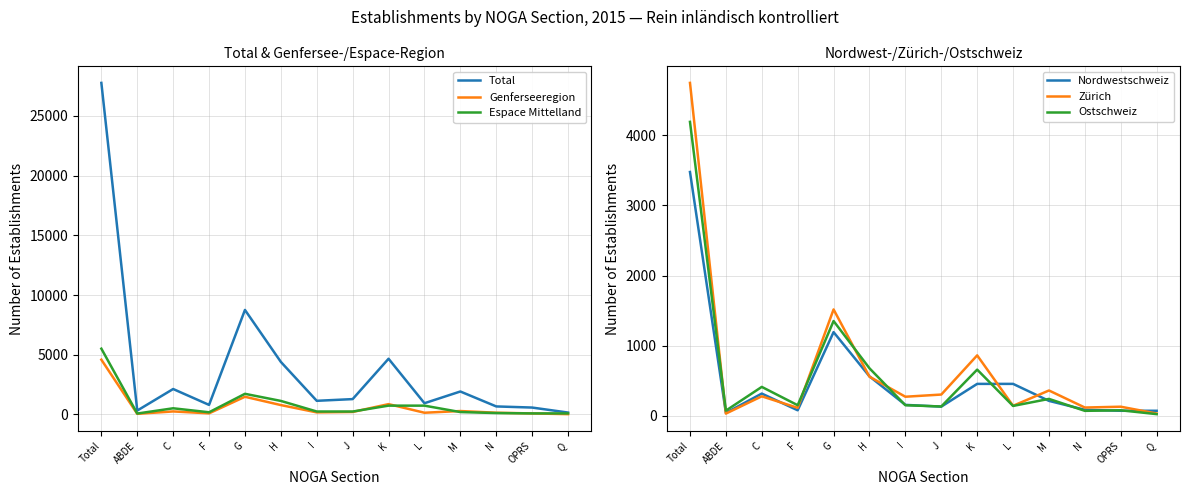

What is the sum of the Nordwestschweiz values at C and G?

1513